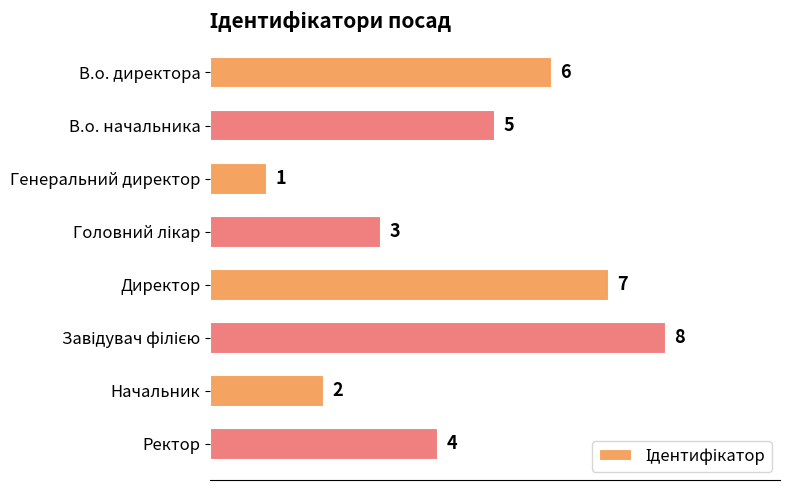

What is the difference between the values at Ректор and Директор?

3